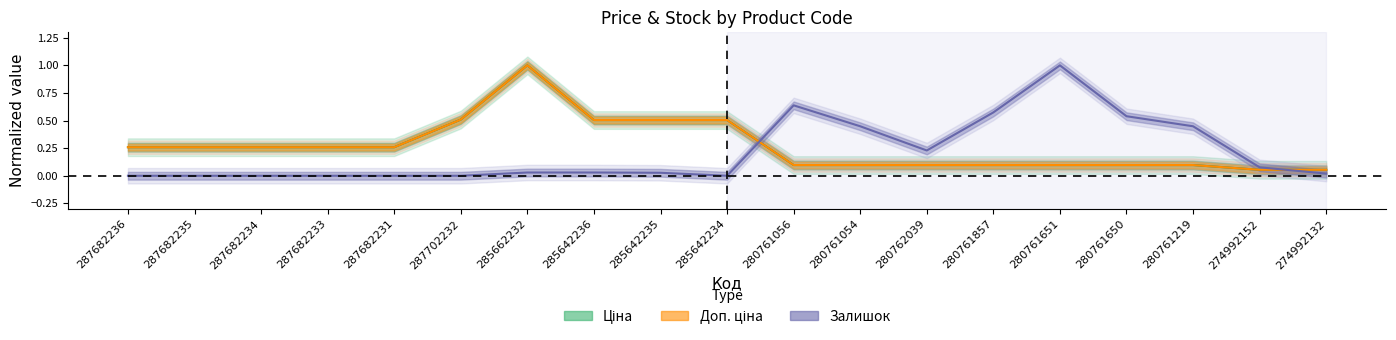

How many categories are shown in the chart?

19